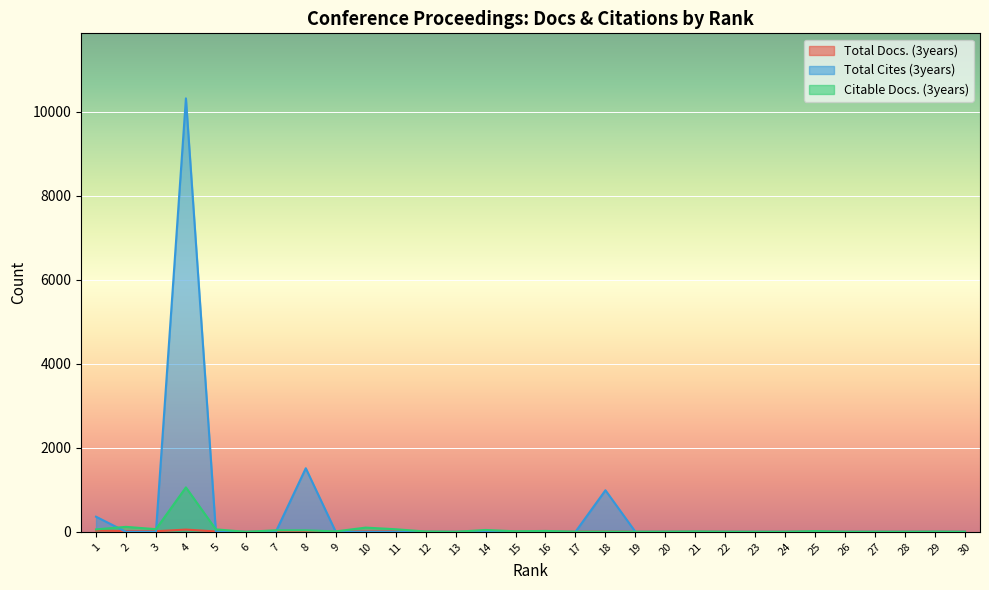

After their last crossing, which series has the higher values: Citable Docs. (3years) or Total Docs. (3years)?

Total Docs. (3years)